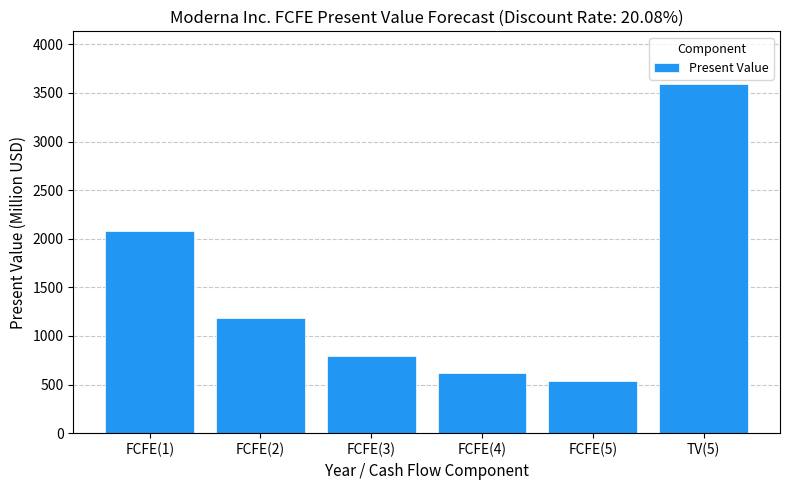

What is the label of the 6th bar from the right?

FCFE(1)